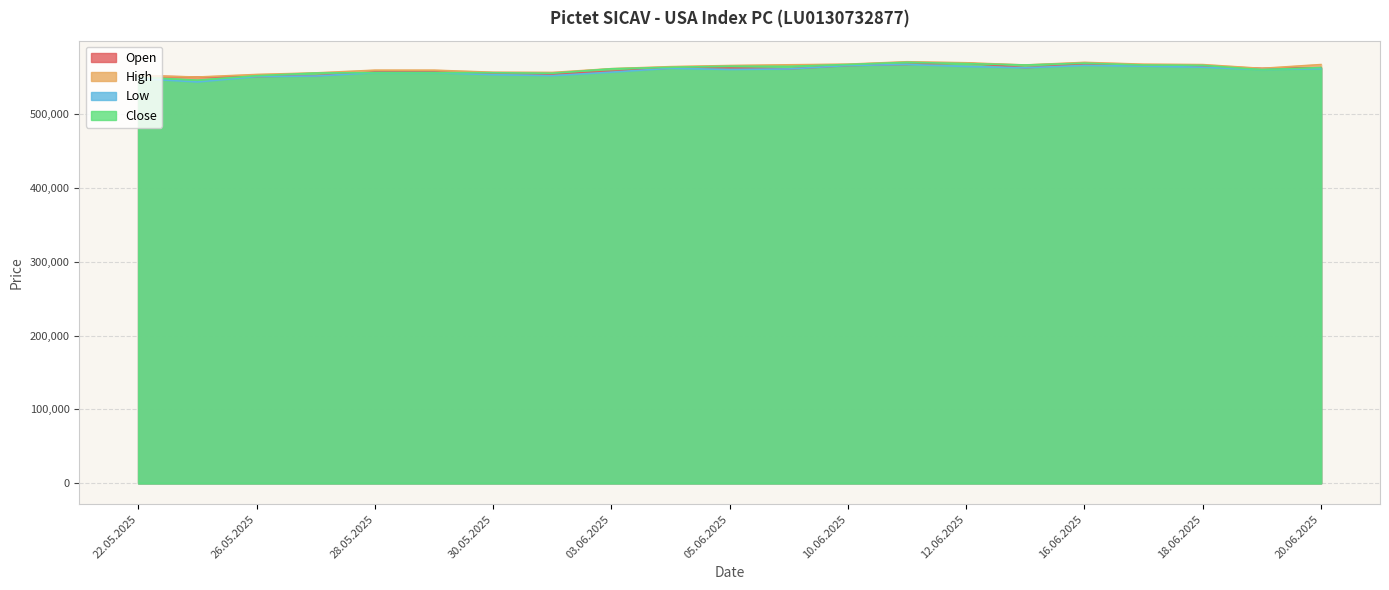

True or false: Open has a value of 567825 at 16.06.2025.

True